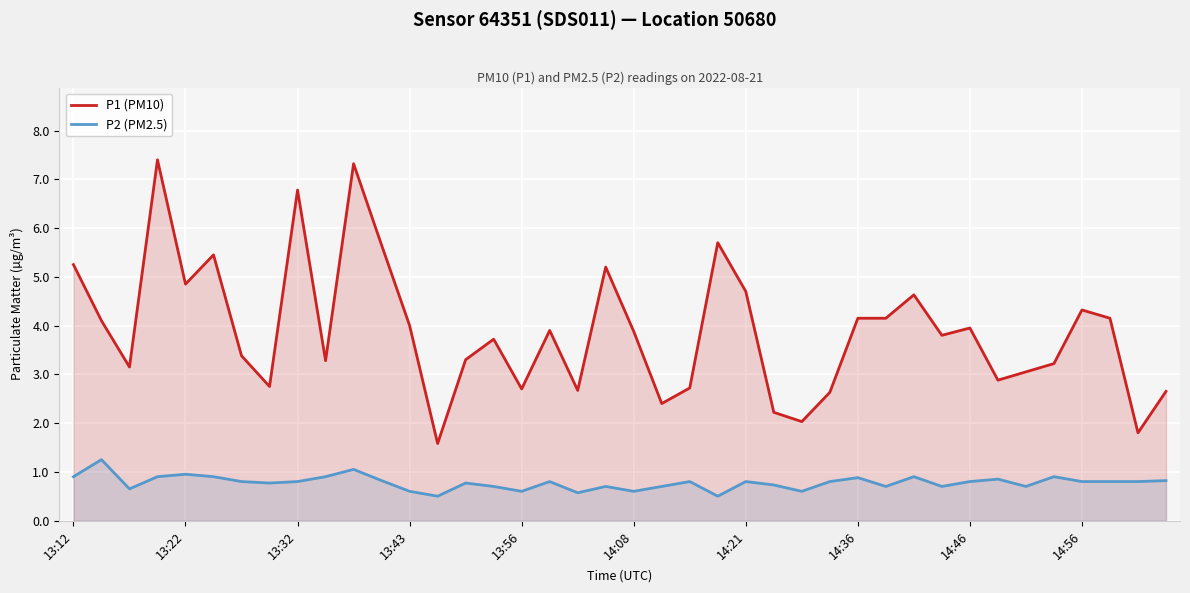

True or false: P1 (PM10) and P2 (PM2.5) cross at least once.

False